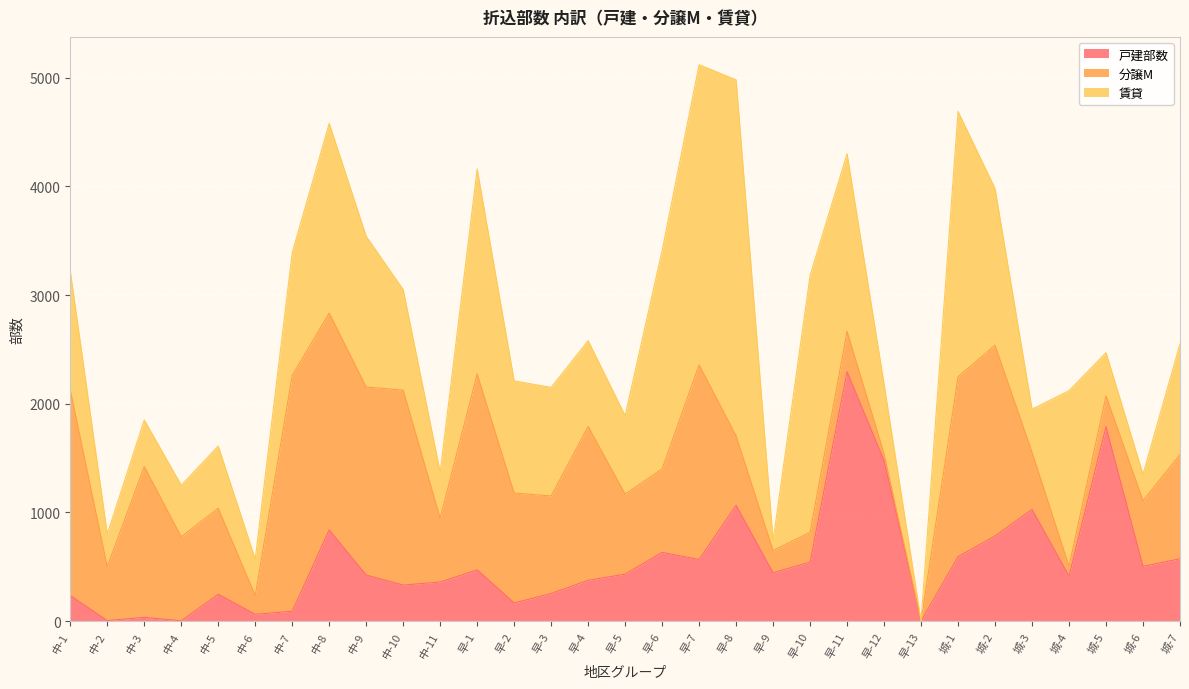

List the series in order of their overall mean, highest first.

賃貸, 分譲M, 戸建部数